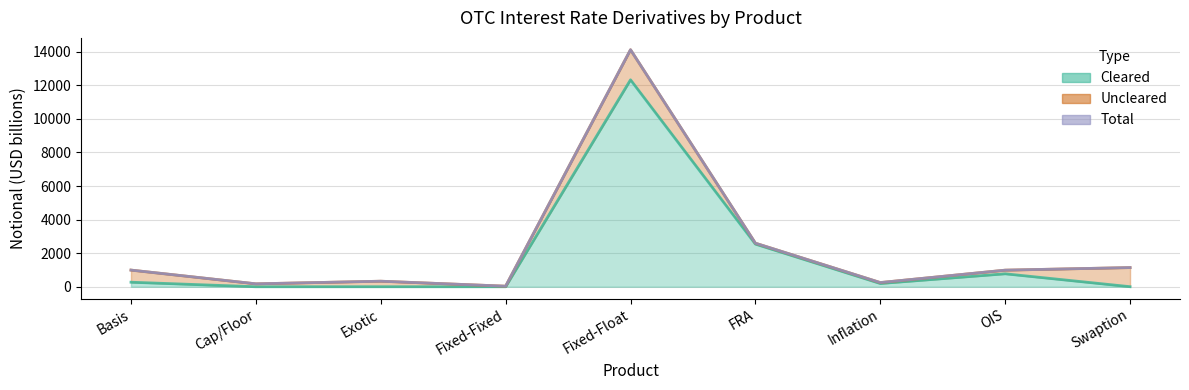

Is it true that Cleared equals 277 at Inflation?

False